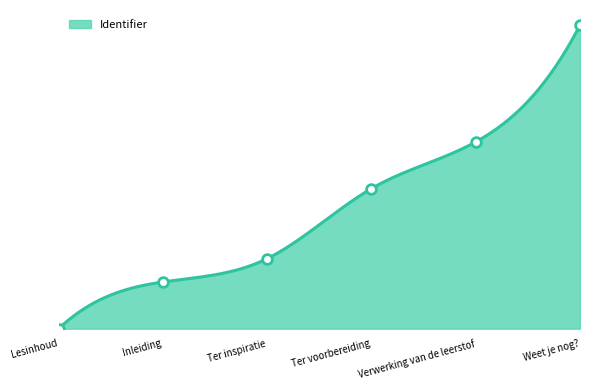

What is the value of the 5th point from the left?

8